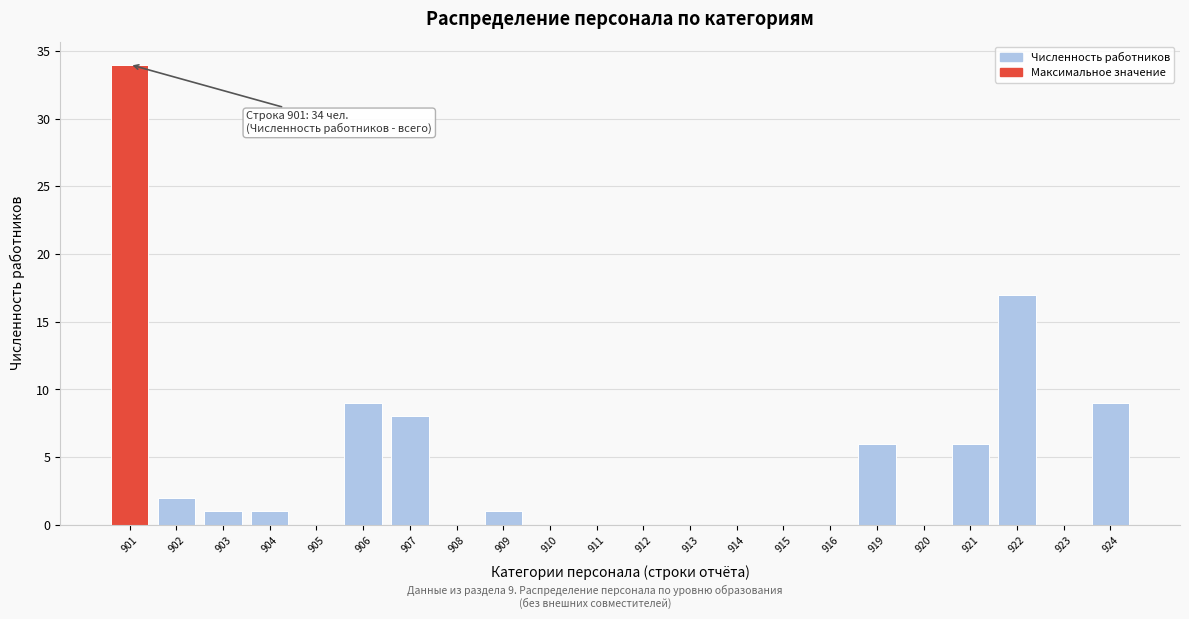

Reading left to right, transcribe all the data shown in this chart.

901=34	902=2	903=1	904=1	905=0	906=9	907=8	908=0	909=1	910=0	911=0	912=0	913=0	914=0	915=0	916=0	919=6	920=0	921=6	922=17	923=0	924=9